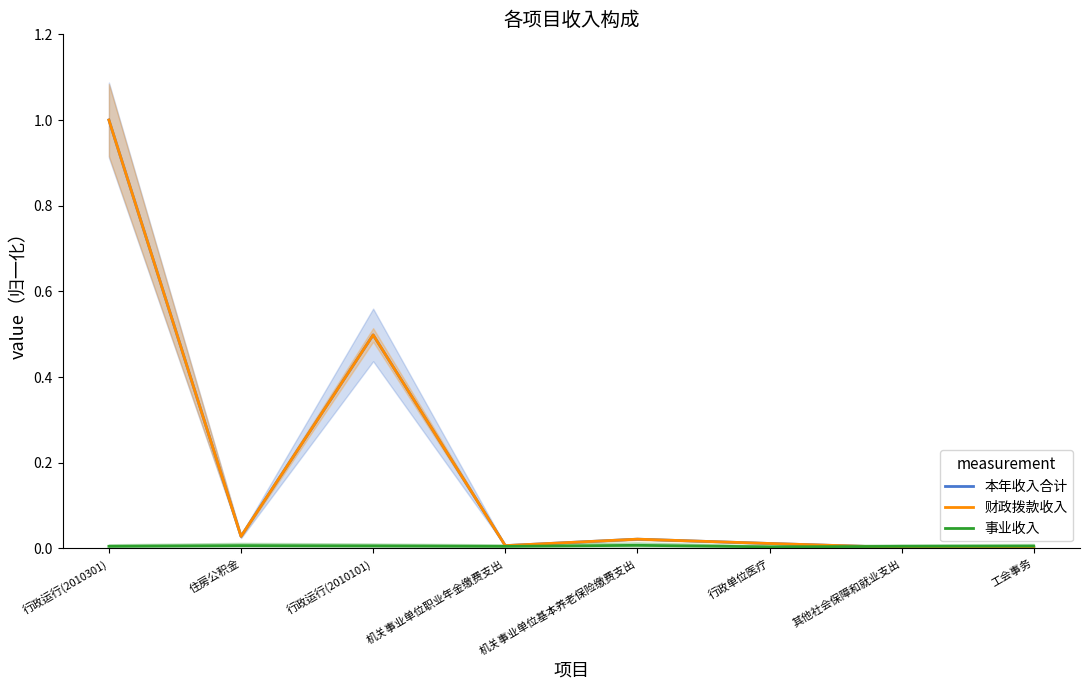

What is the label of the 6th point from the right?

行政运行(2010101)